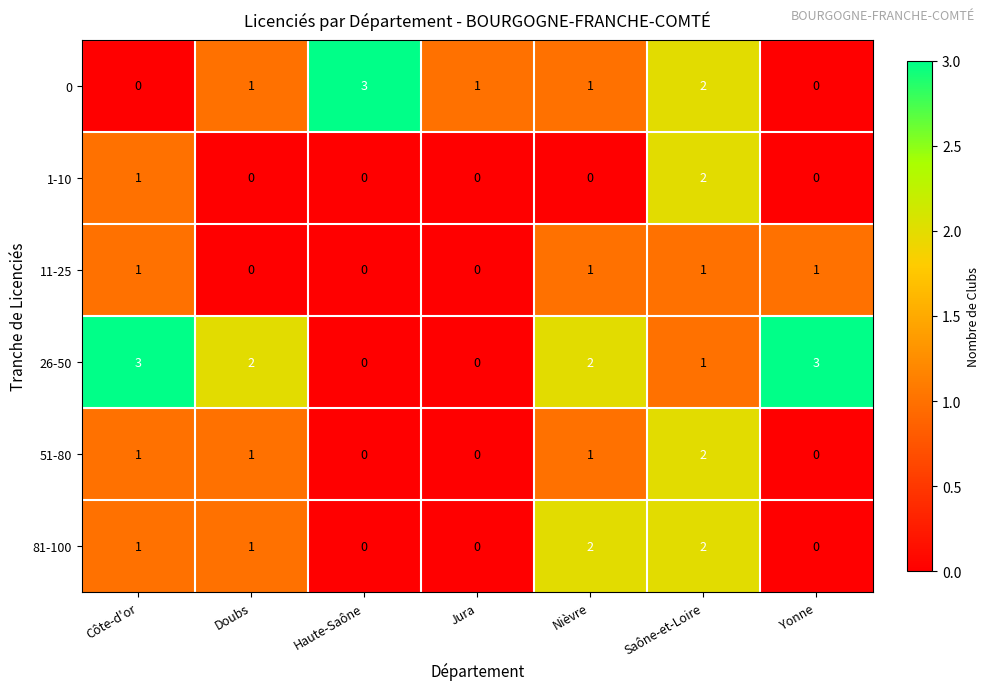

How many positive values does the 81-100 series have?

4